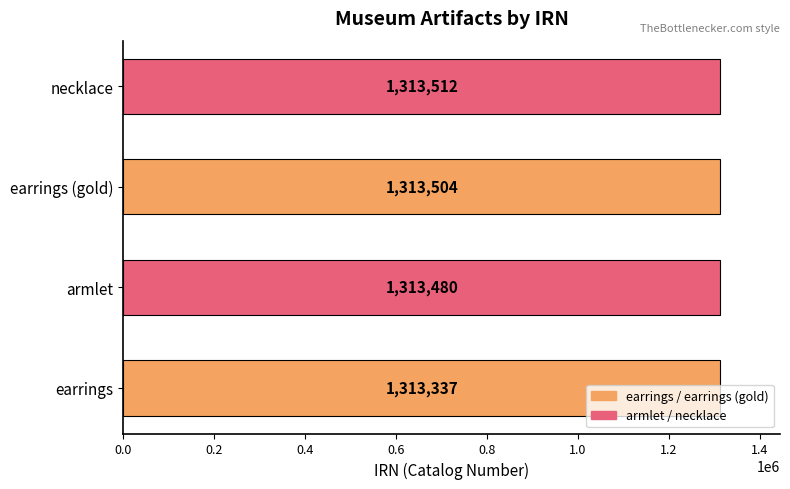

How many values are below 1313504?

2